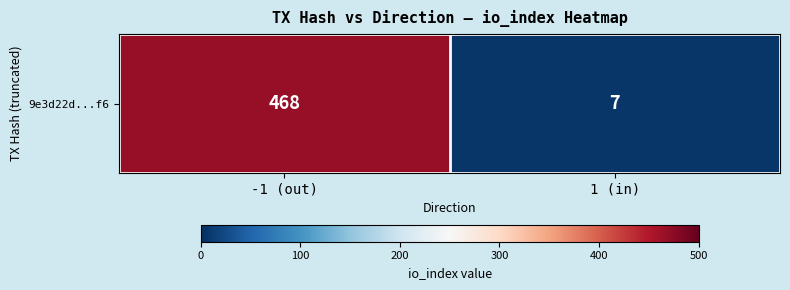

What is the difference between the maximum and minimum values?

461